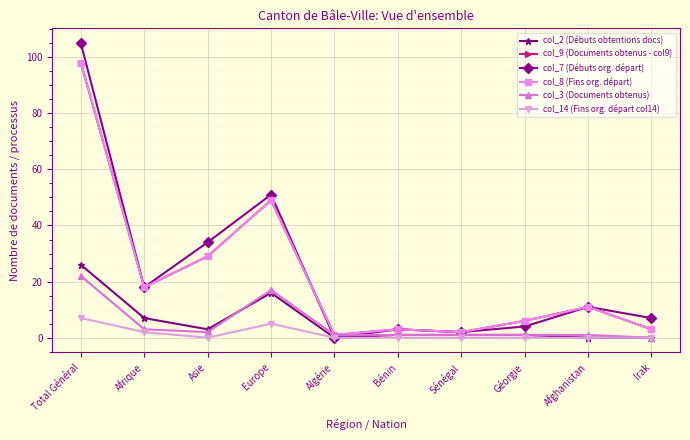

Does the chart have visible grid lines?

Yes